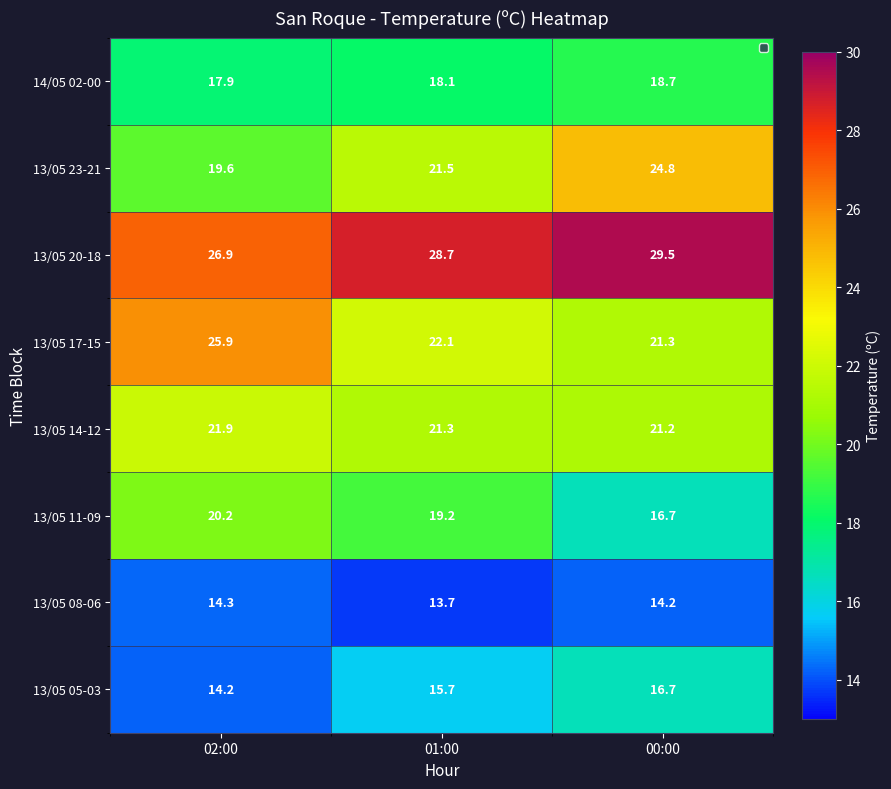

What value does the 13/05 20-18 series have at 02:00?

26.9